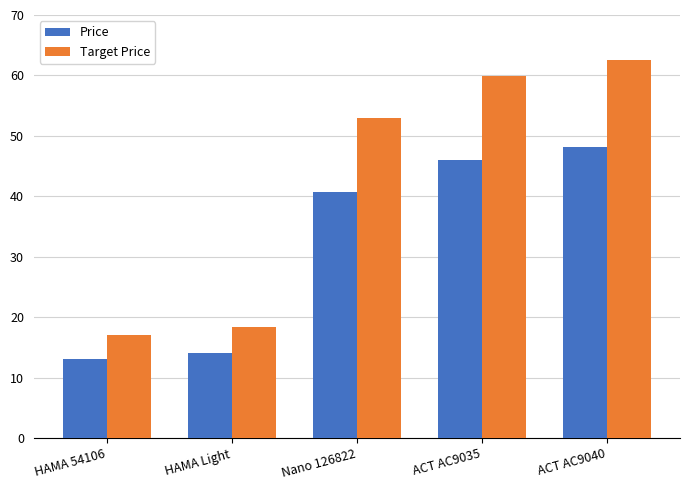

What is the total value across all series at HAMA Light?

32.5